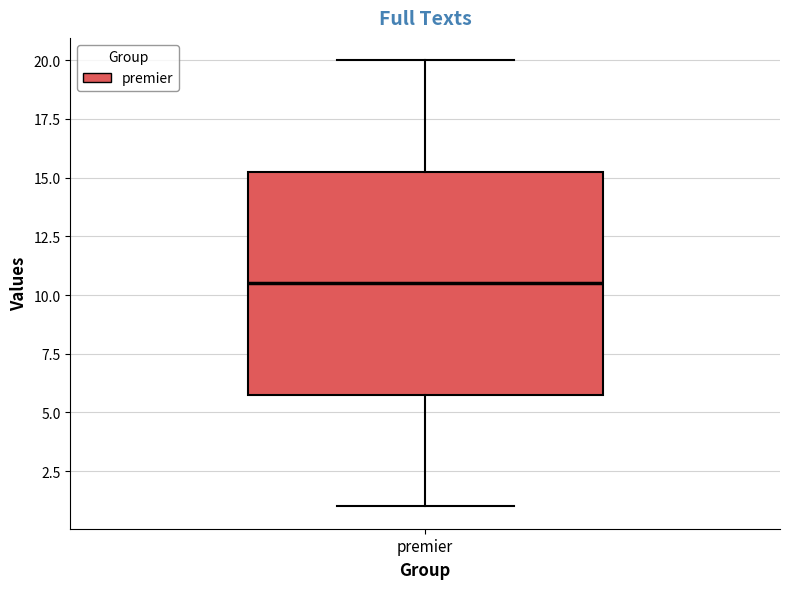

Transcribe this box plot: give where the median line is, the range the box spans, and where the two whiskers end, as read against the y-axis. The values are not printed on the chart, so give them approximately, as read against the axis.

median 10.5, box 6.0 to 15.5, whiskers 1.0 to 20.0